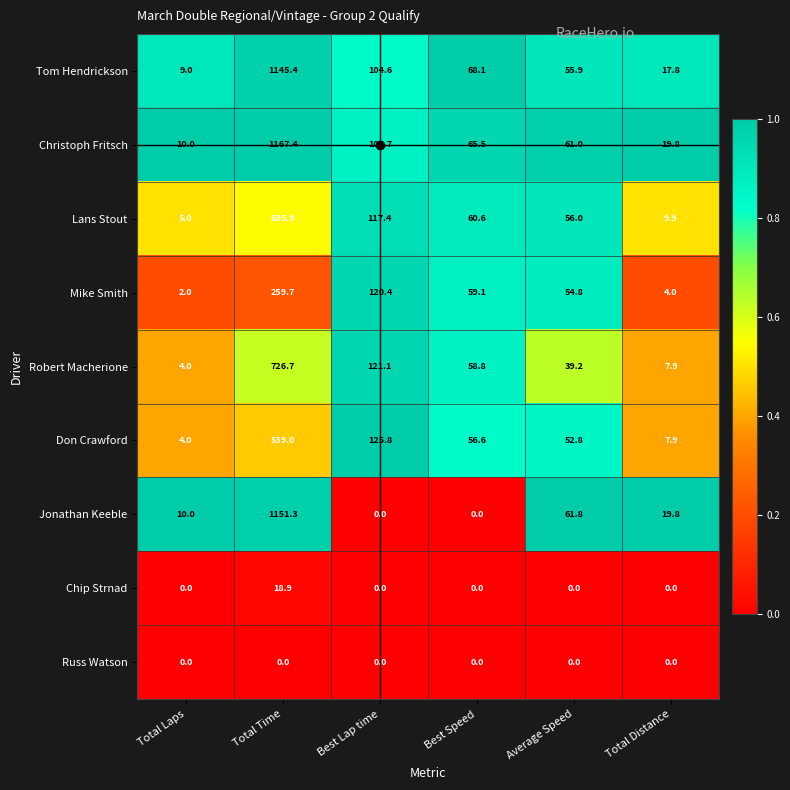

The Jonathan Keeble series shows 81.6 at Average Speed. True or false?

False